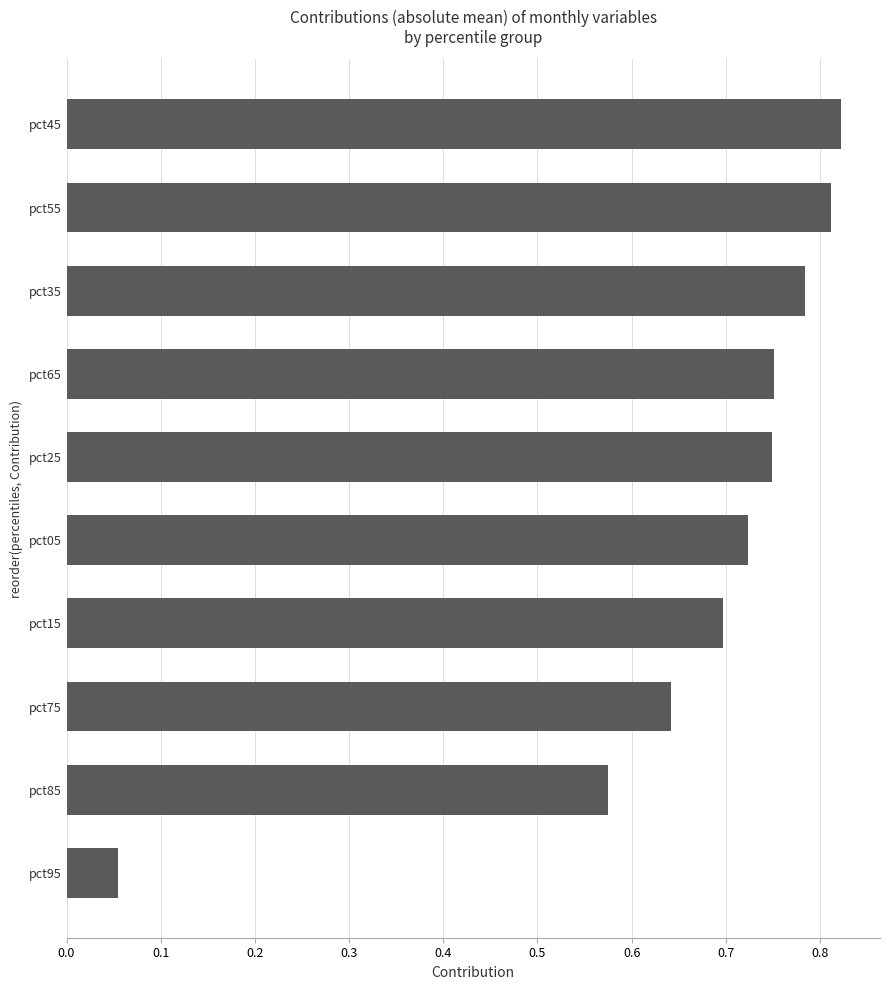

What is the difference between the second highest and second lowest values?

0.2